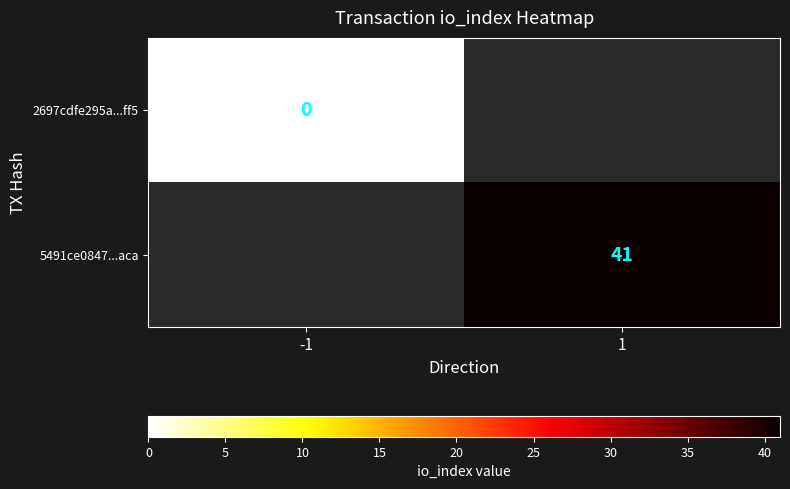

True or false: 5491ce0847...aca has a value of 12 at 1.

False